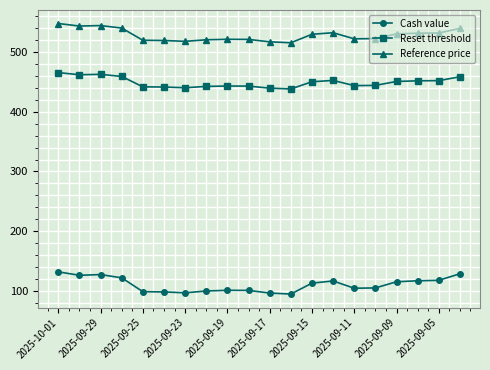

What is the difference between the second highest and minimum values in the Reference price series?

28.8